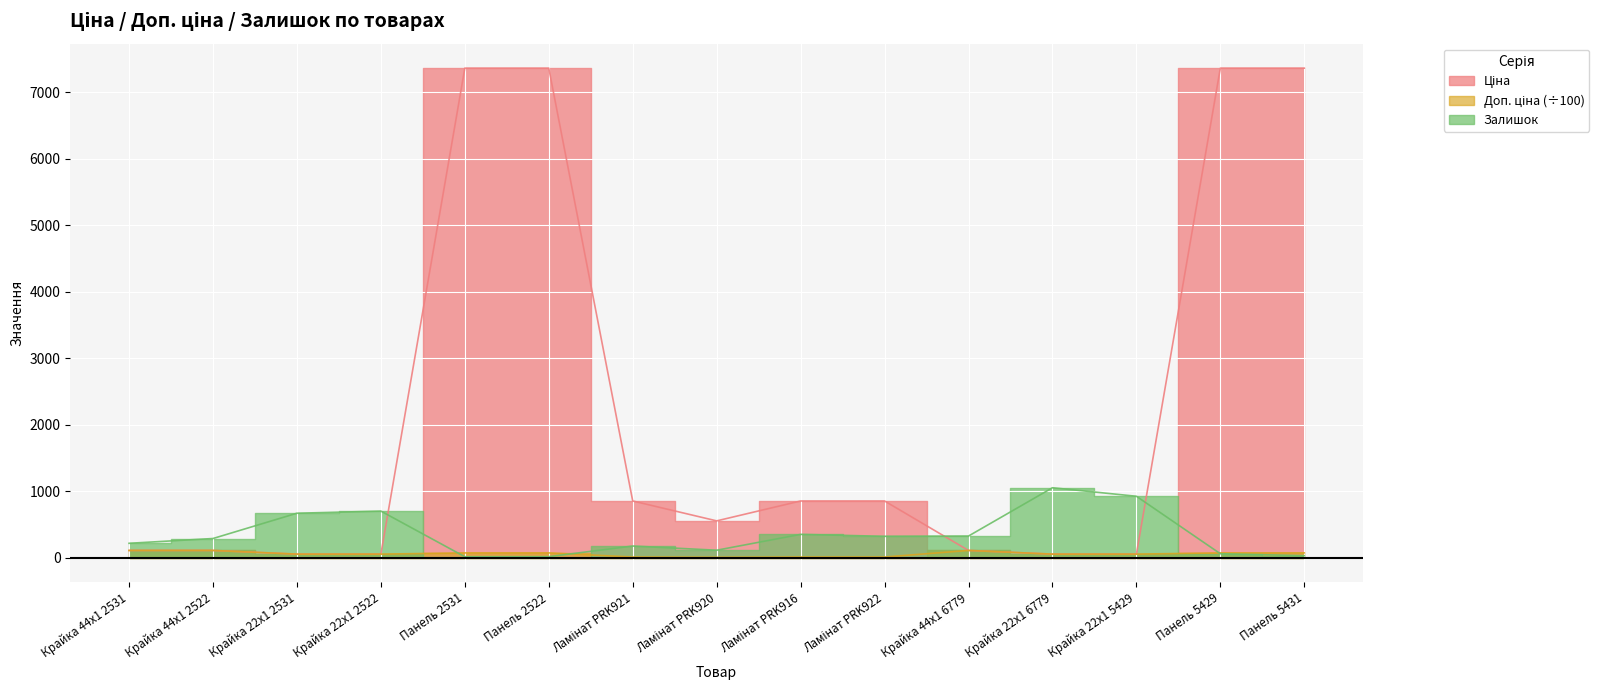

How many times do Ціна and Залишок cross each other?

3